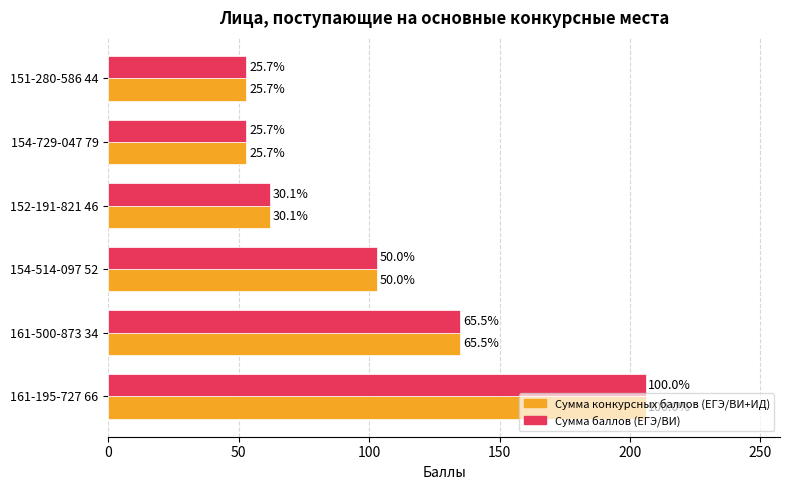

What are all the series names shown in the legend?

Сумма конкурсных баллов (ЕГЭ/ВИ+ИД), Сумма баллов (ЕГЭ/ВИ)